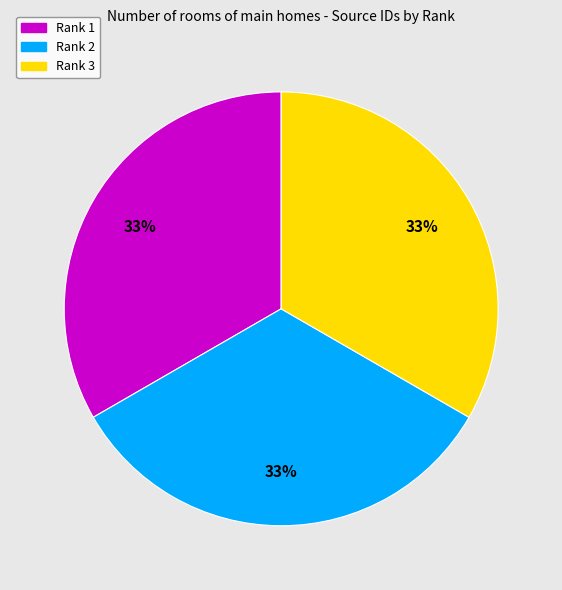

Approximately how many times larger is the value at Rank 2 compared to Rank 1?

1.0